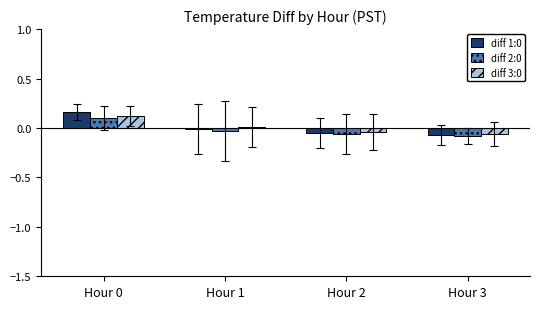

How many positive values does the diff 2:0 series have?

1